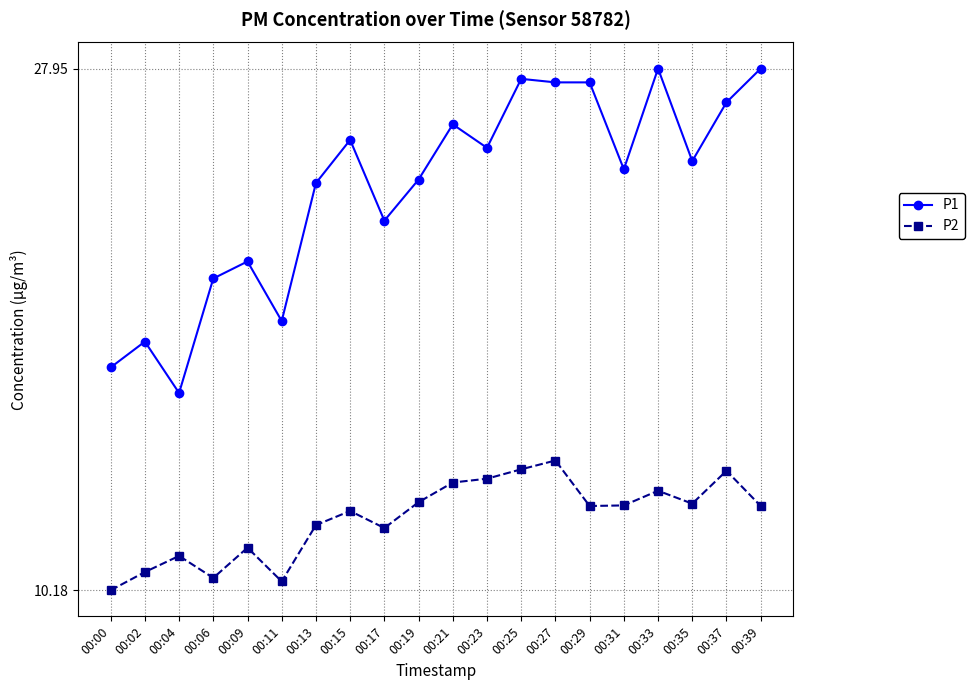

What is the difference between the highest and lowest values at 00:23?

11.3